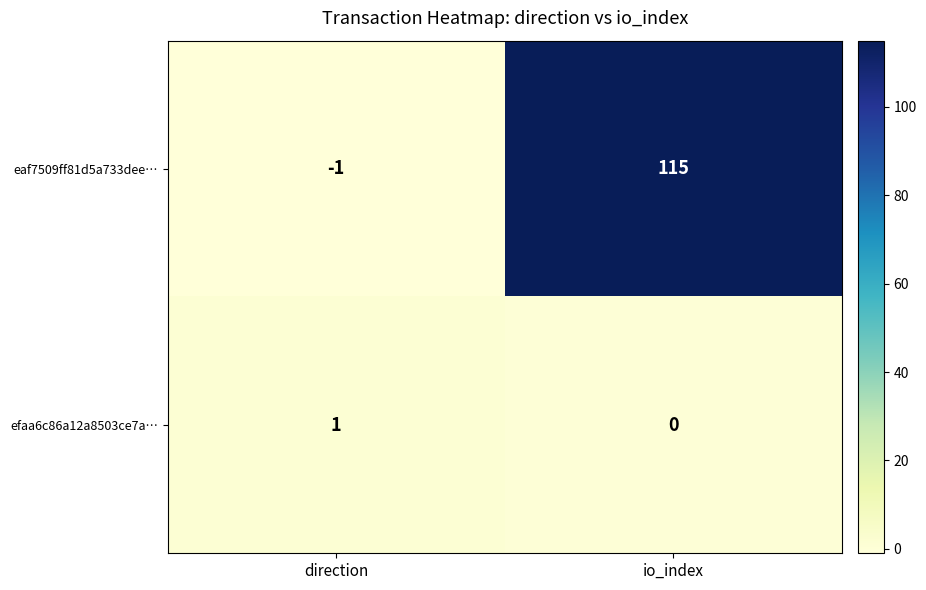

Rank the series by their average value, from lowest to highest.

efaa6c86a12a8503ce7a…, eaf7509ff81d5a733dee…